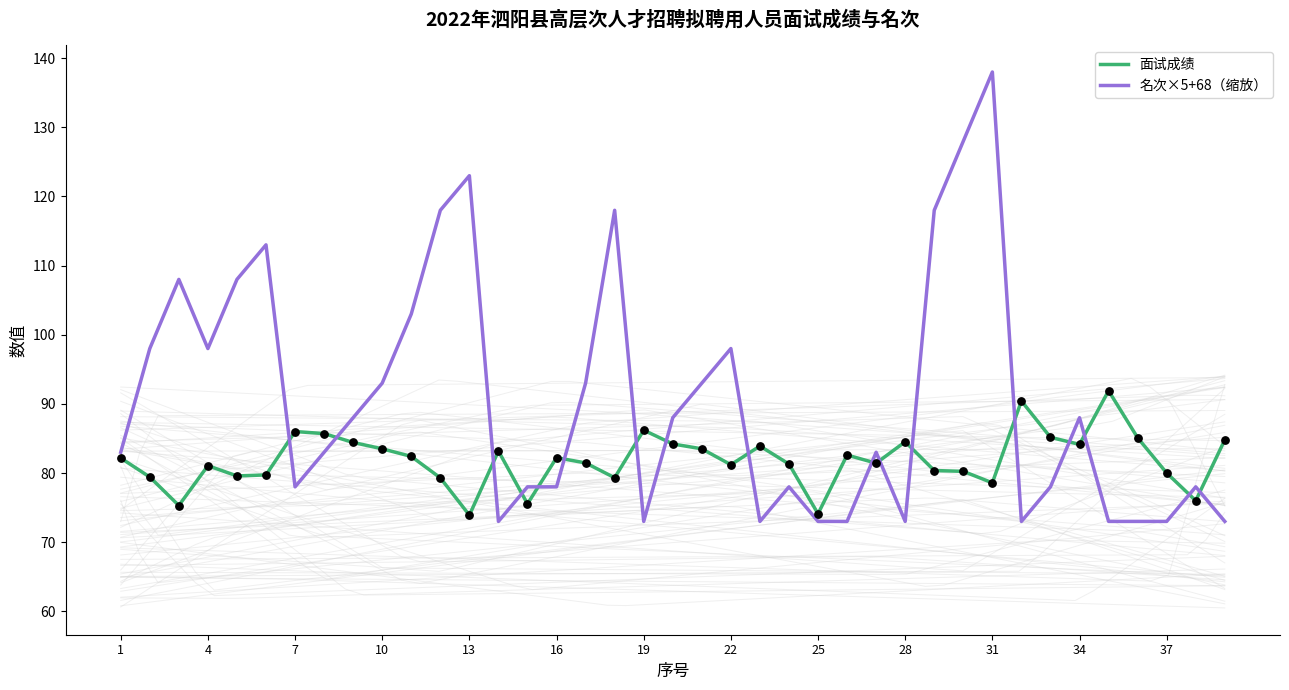

What are all the series names shown in the legend?

面试成绩, 名次×5+68（缩放）